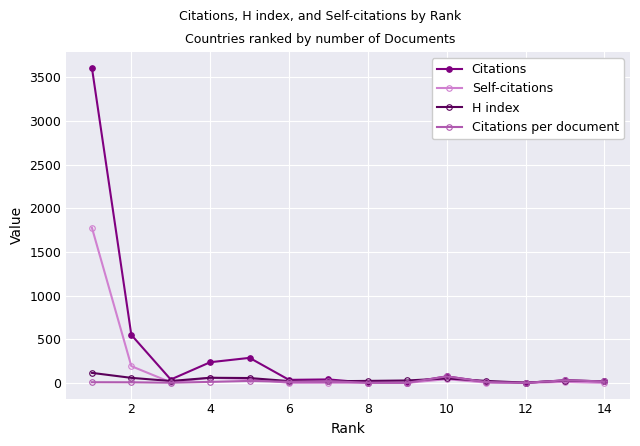

Which series has the largest total across all categories?

Citations